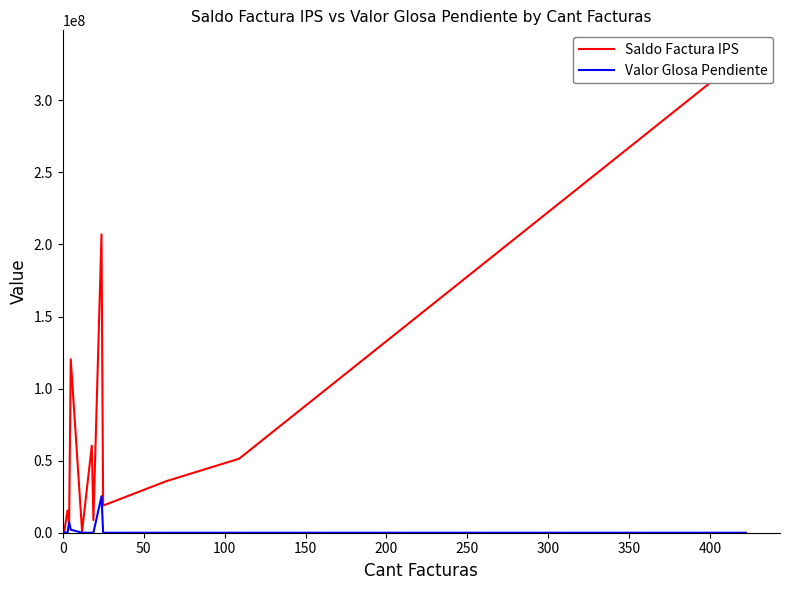

The value of Valor Glosa Pendiente at 0 is 232608. True or false?

True